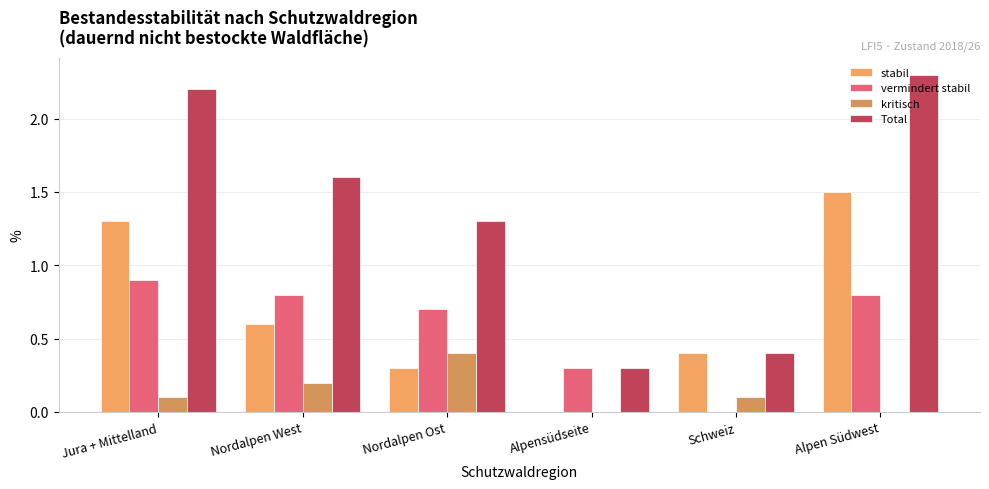

What is the value of the Total bar at the 6th from the left?

2.3